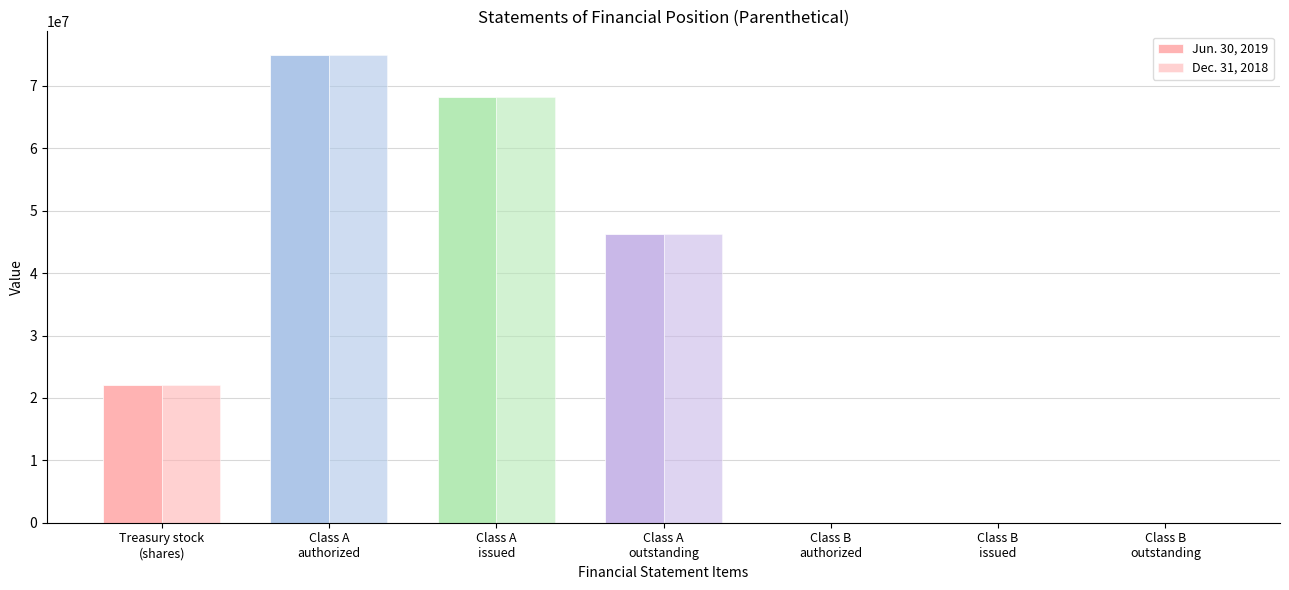

Are the bars horizontal?

No